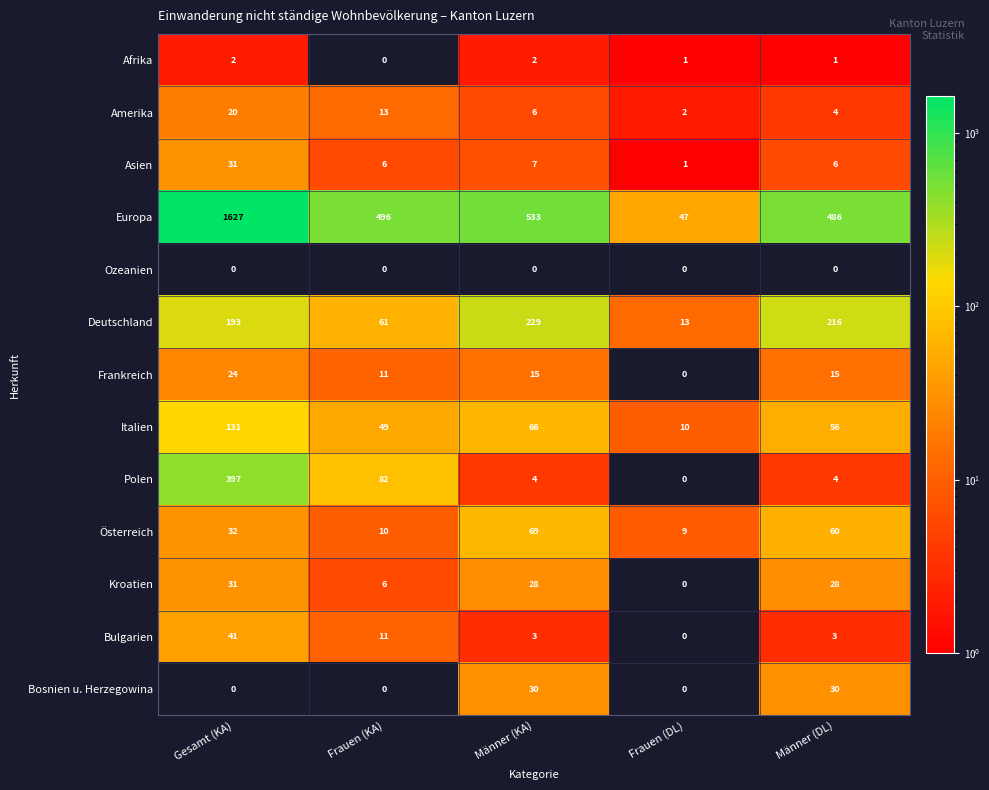

Which series has the largest total across all categories?

Europa